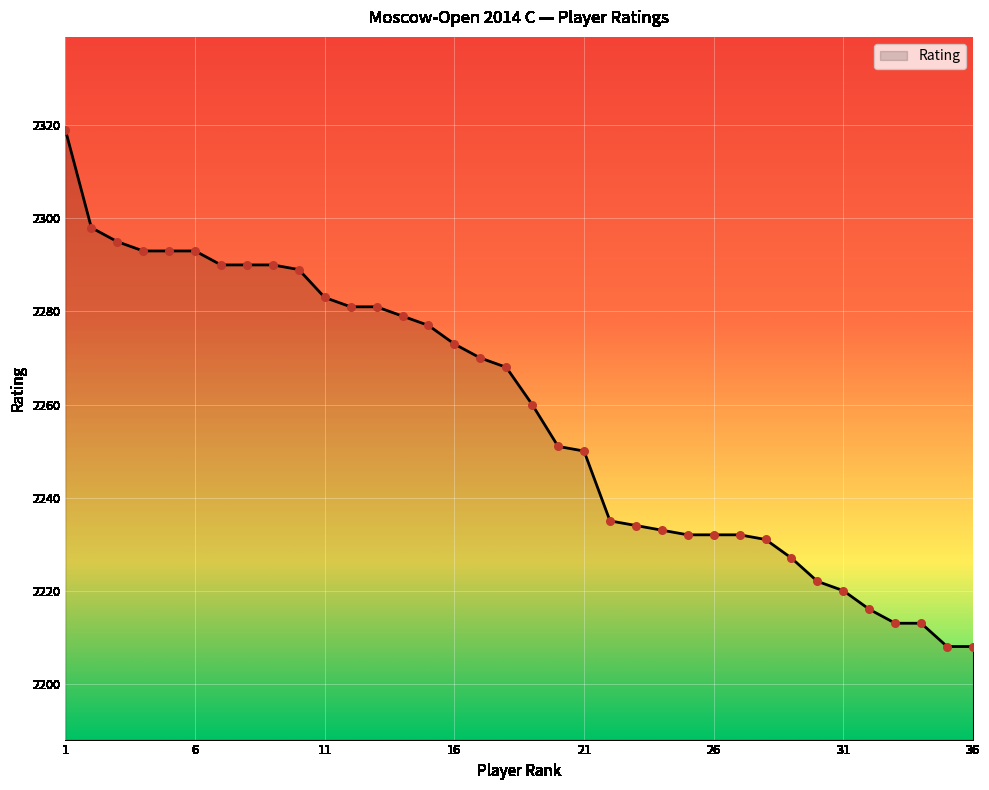

What is the difference between the maximum and minimum values?

111